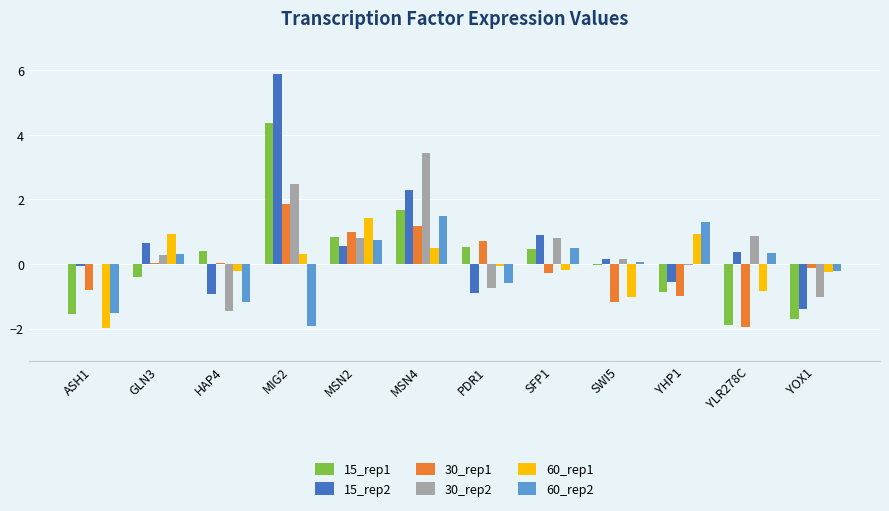

True or false: 60_rep2 has a value of 0.7 at YHP1.

False